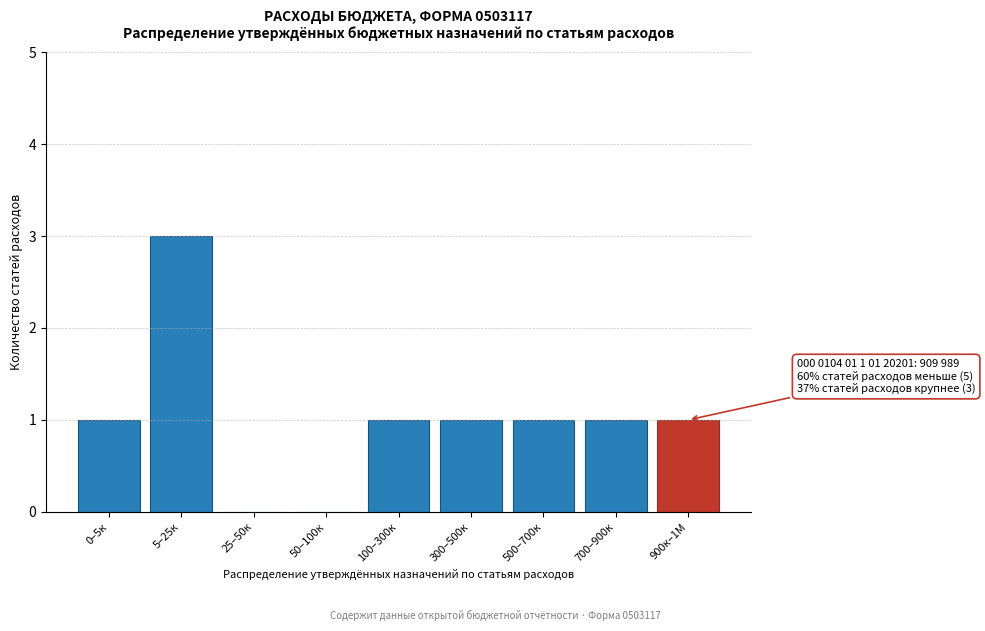

Reading left to right, list all the values displayed in this chart.

0–5к=1	5–25к=3	25–50к=0	50–100к=0	100–300к=1	300–500к=1	500–700к=1	700–900к=1	900к–1М=1